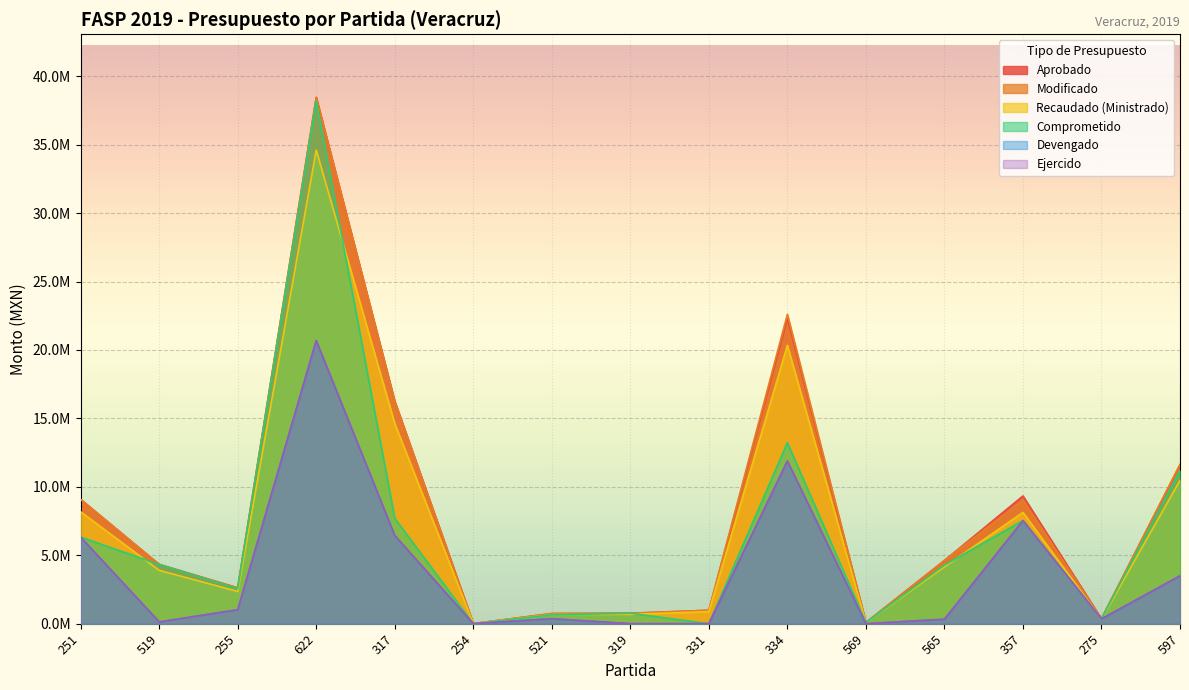

True or false: Recaudado (Ministrado) and Modificado intersect in this chart.

False